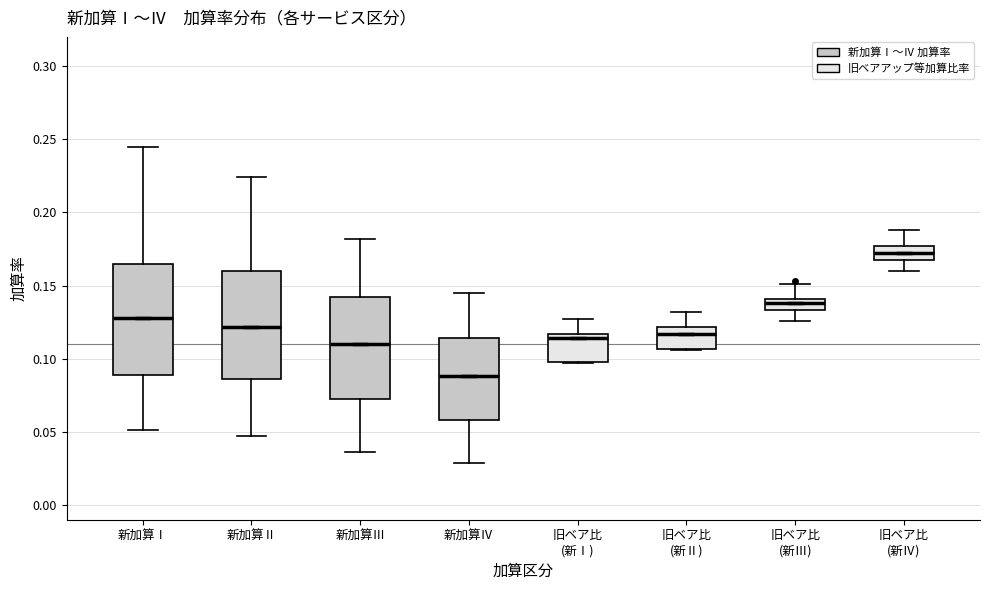

Which box has the lowest median line?

新加算Ⅳ